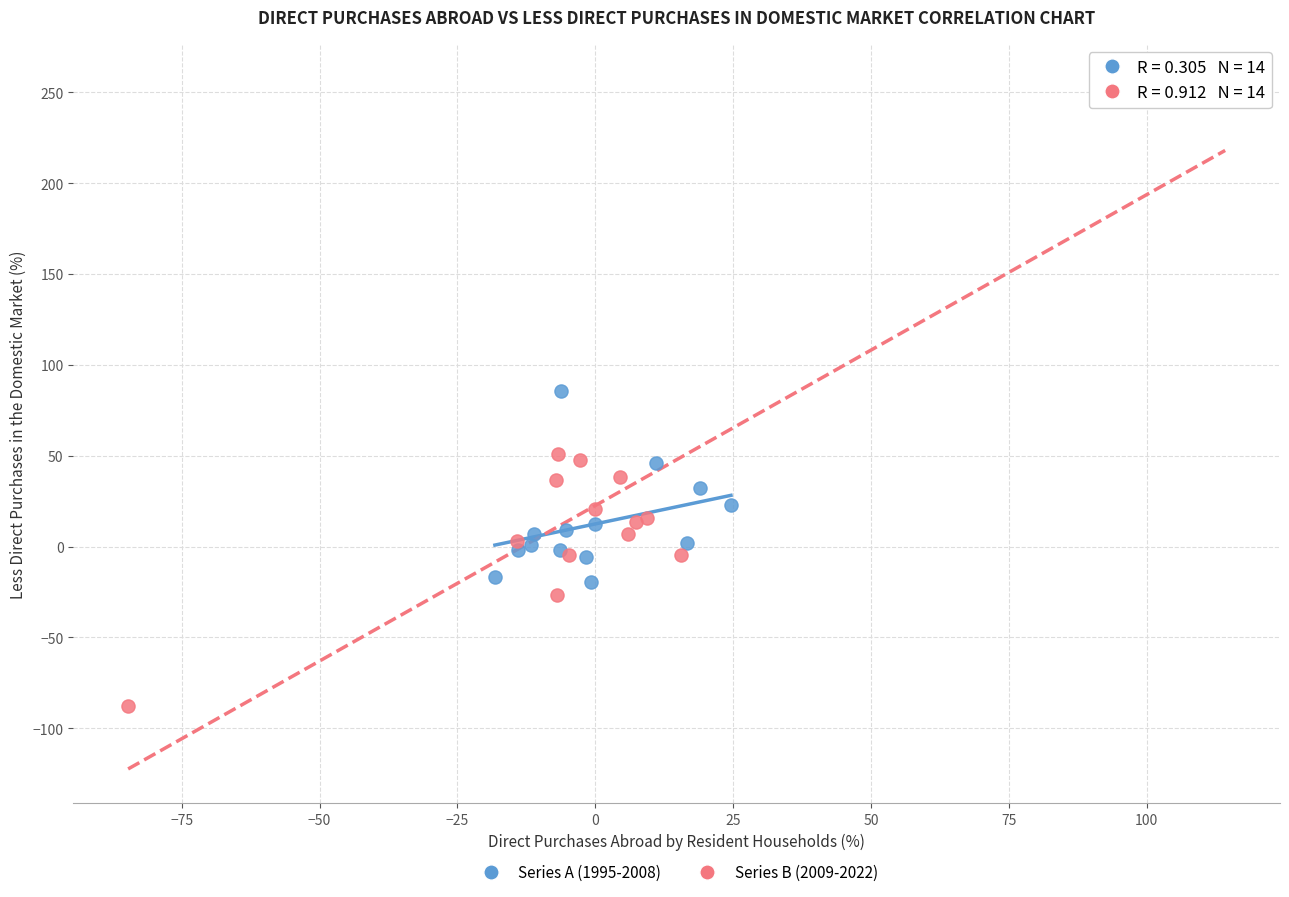

Which series has the widest spread of Y values?

Series B (2009-2022)